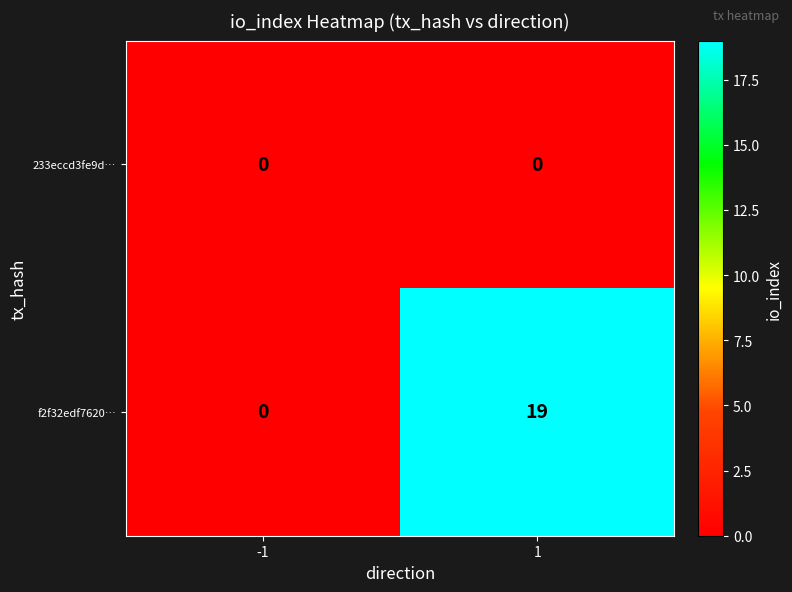

What is the difference between the f2f32edf7620… values at 1 and -1?

19